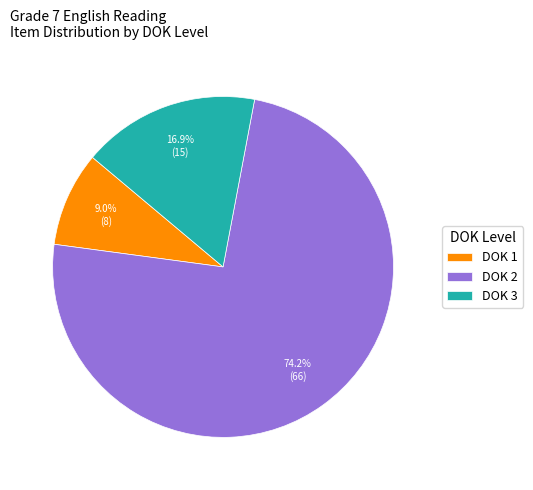

Which has a higher value, DOK 3 or DOK 1?

DOK 3